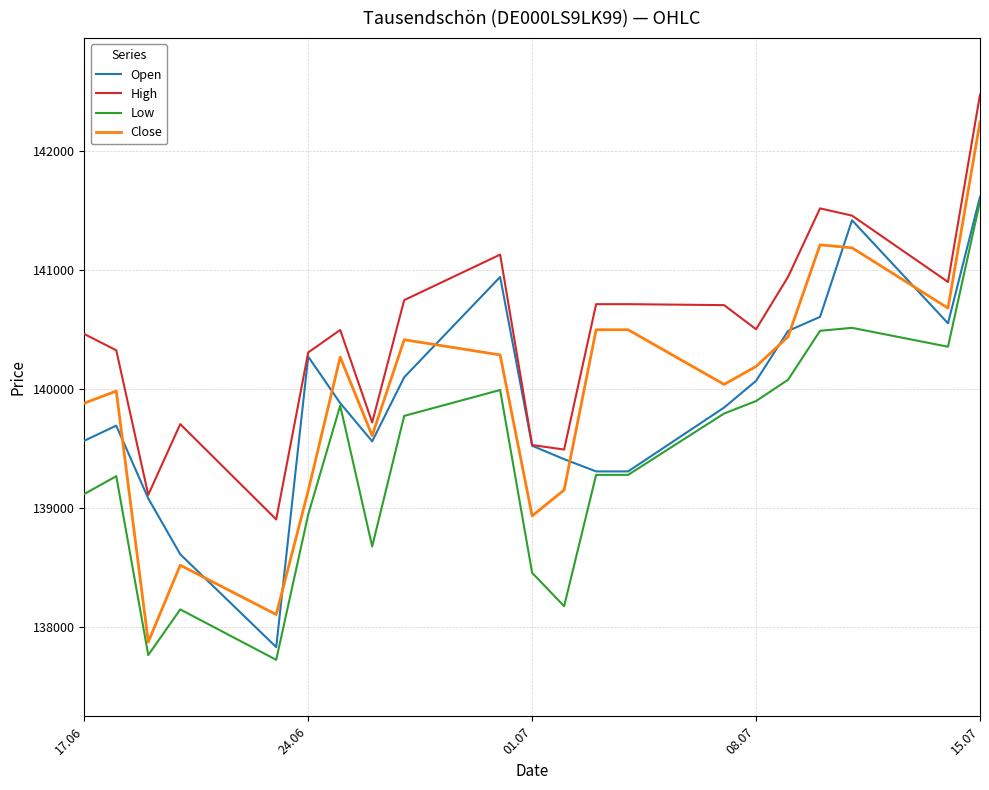

Which series has the widest spread of values?

Close